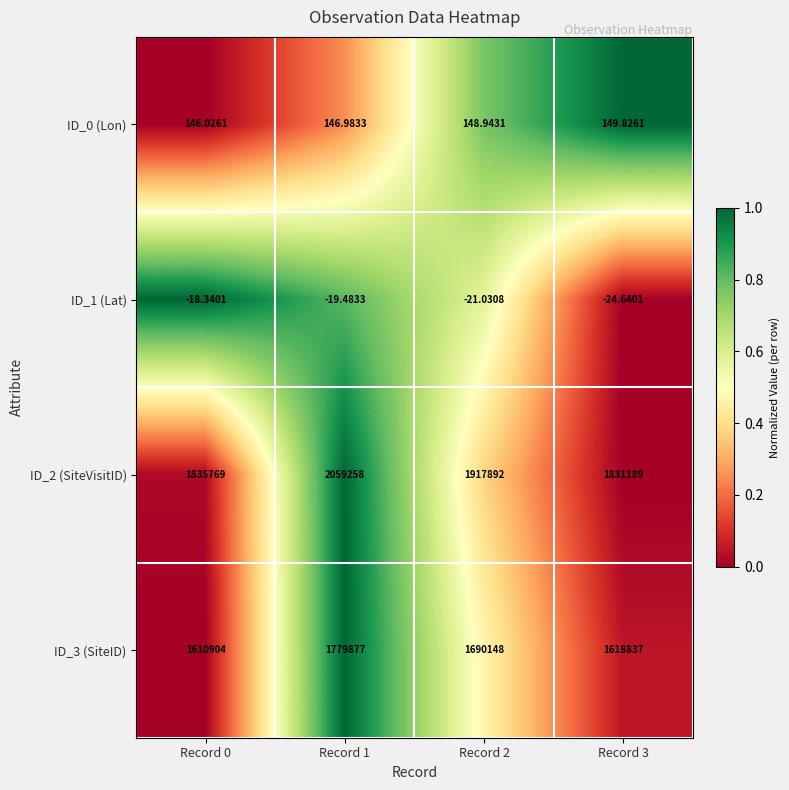

Is the value of ID_3 (SiteID) at Record 3 greater than the value of ID_1 (Lat) at Record 3?

Yes